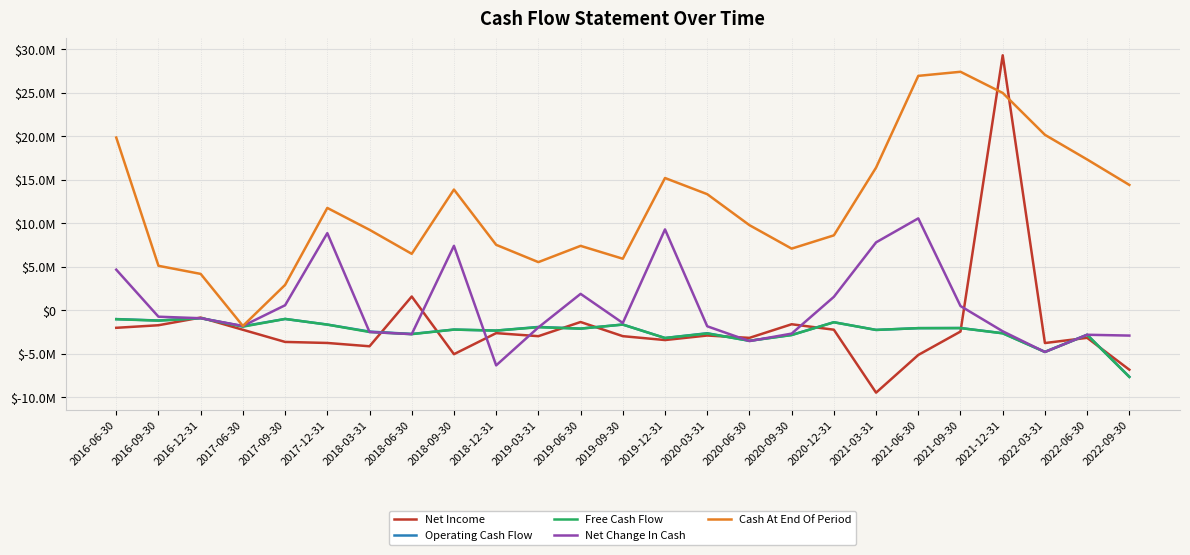

Is it true that Free Cash Flow equals -1111905 at 2022-06-30?

False